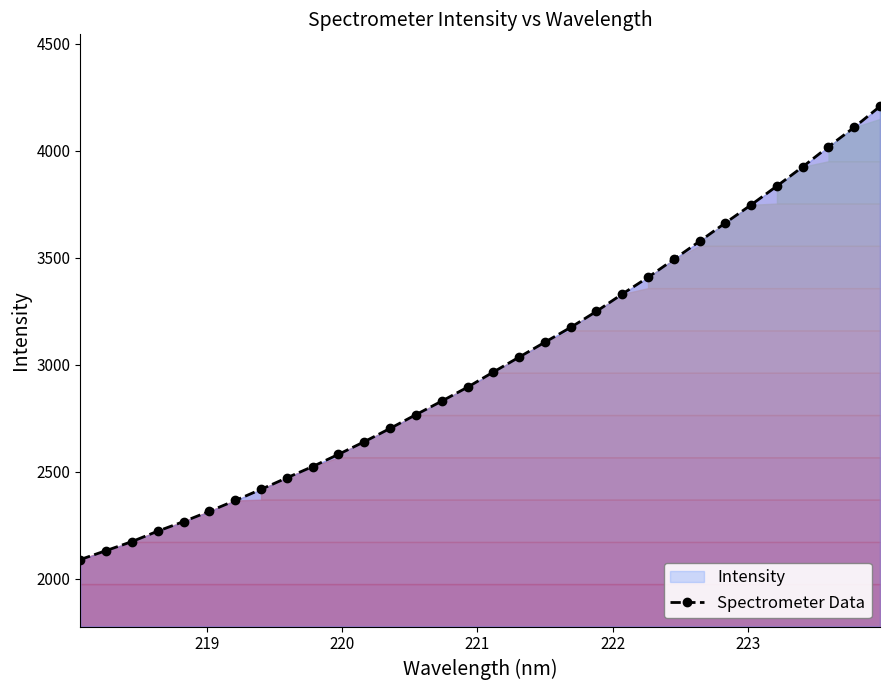

What is the value of the 7th point from the left?

2365.0